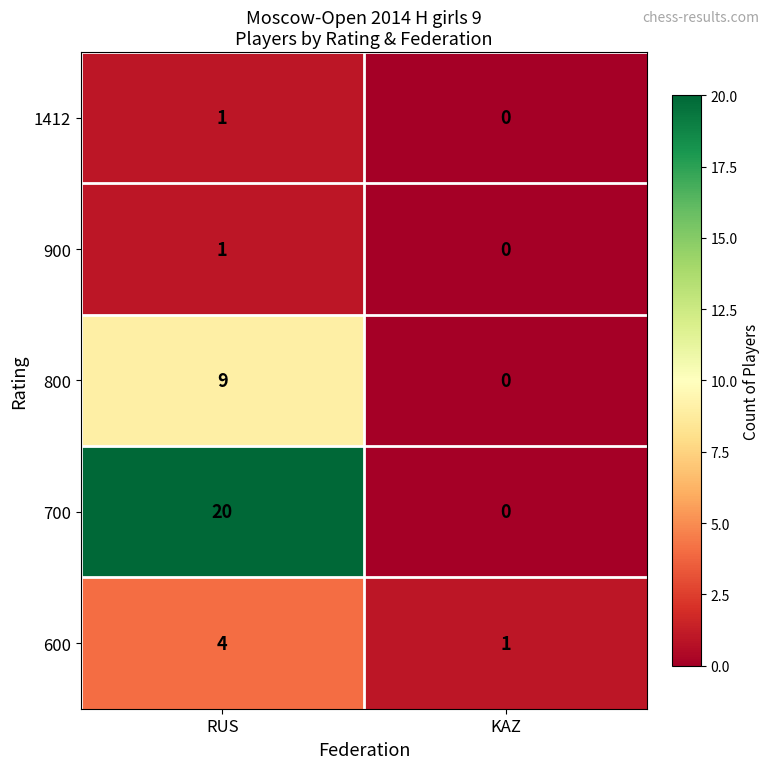

At which category does the chart reach its minimum across all series?

KAZ